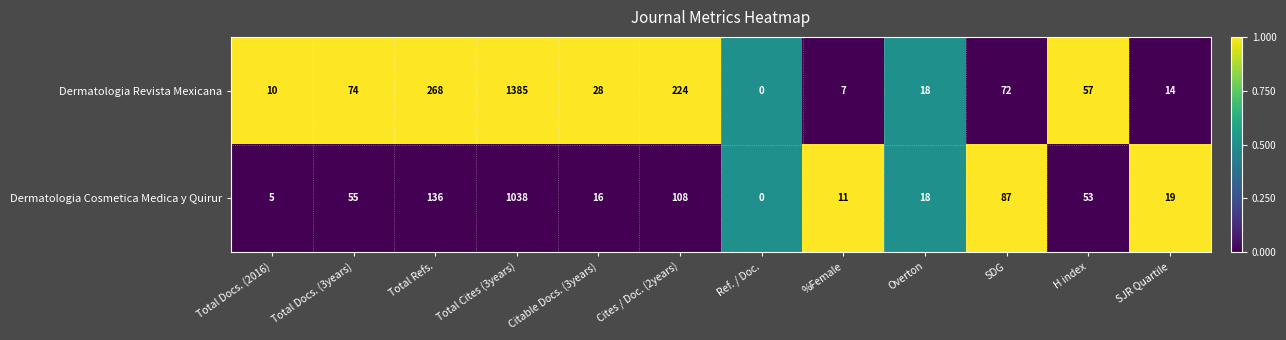

Count the number of categories in the chart.

12